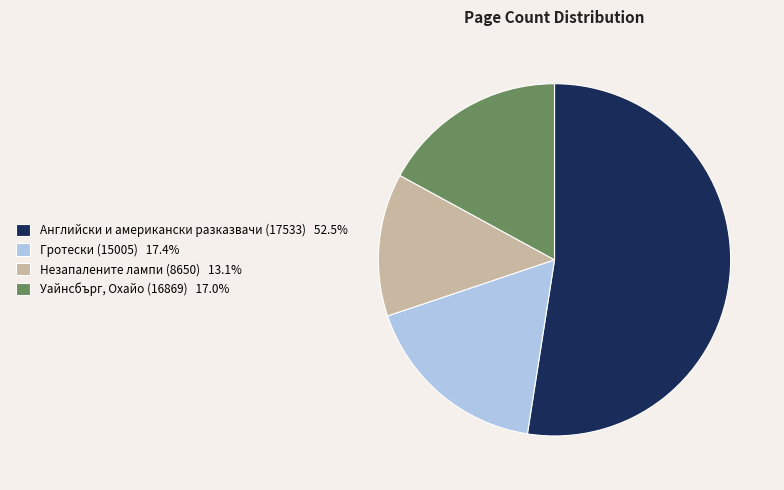

Which category accounts for the majority?

Английски и американски разказвачи (17533)